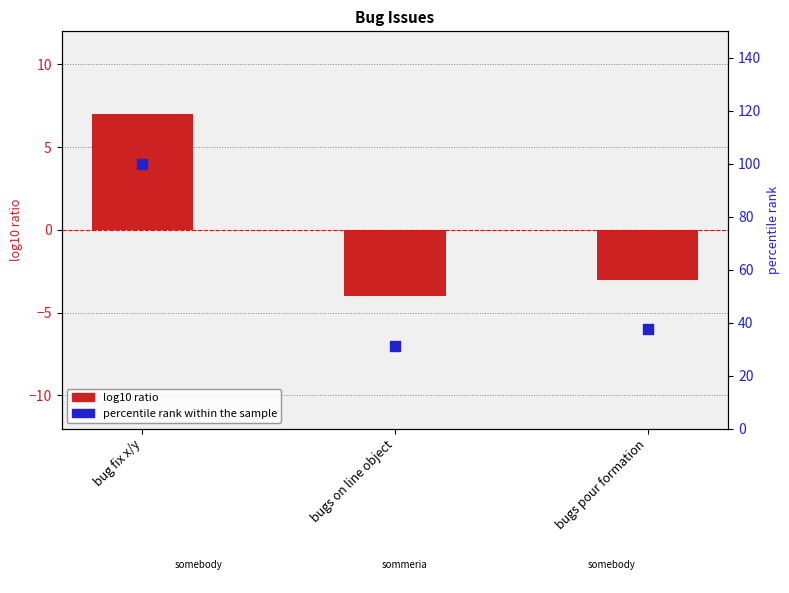

At how many categories does at least one series exceed 10?

3